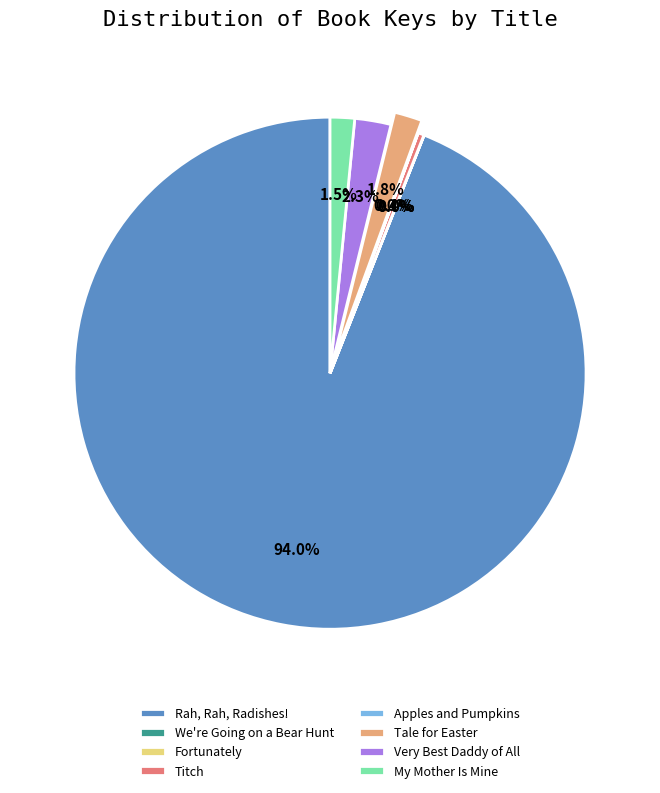

Is Tale for Easter the majority of the pie?

No